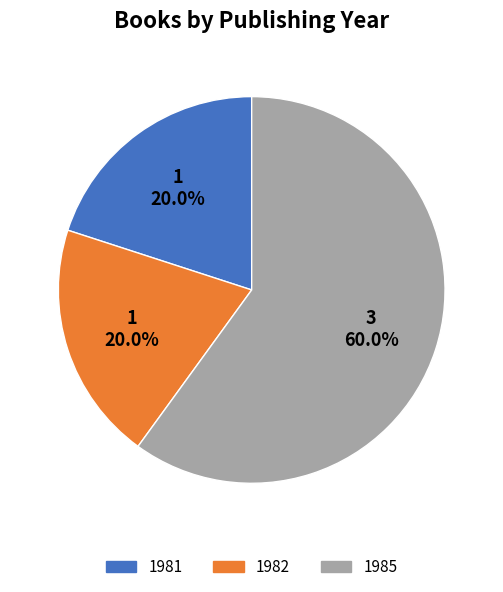

Which slice is the largest?

1985